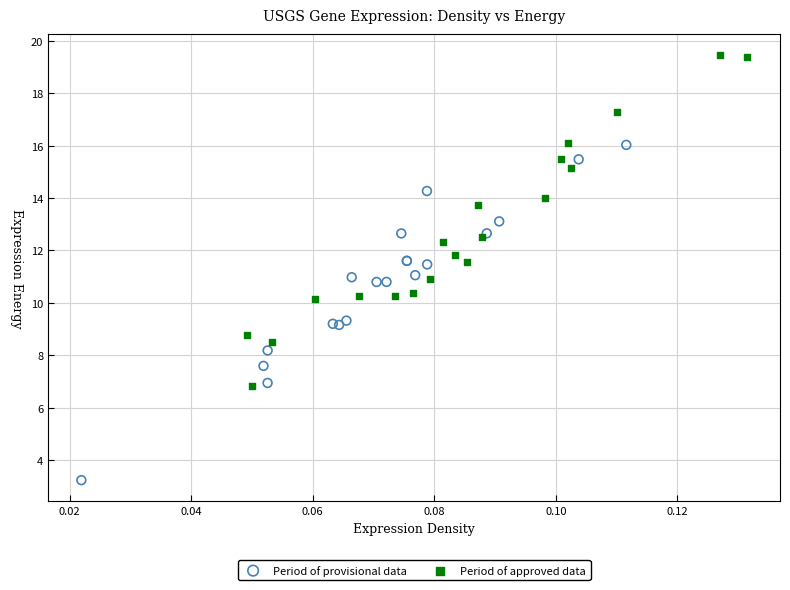

What are all the series names shown in the legend?

Period of provisional data, Period of approved data